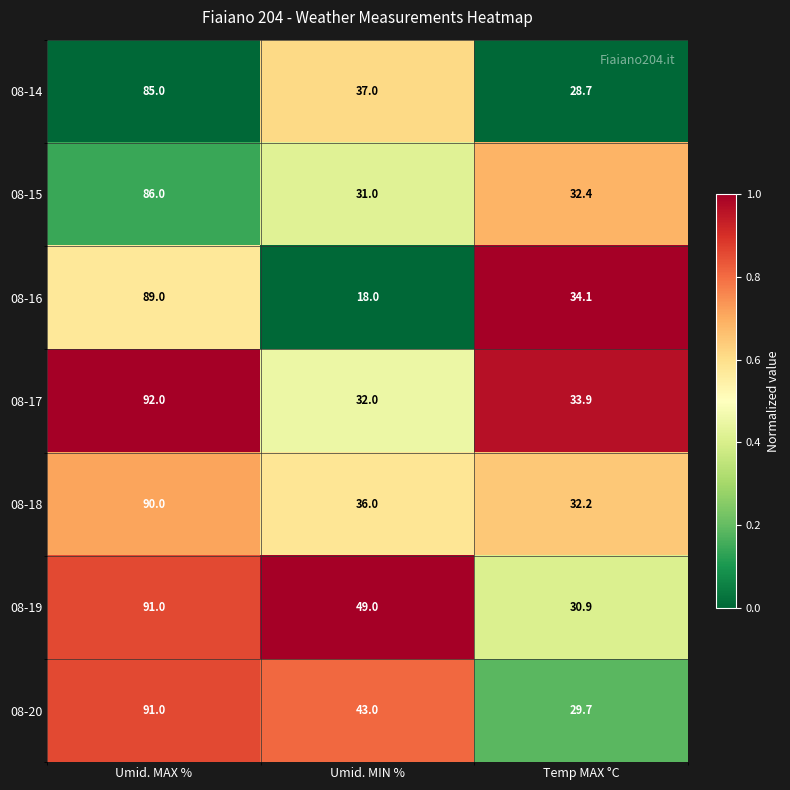

Rank the series at Temp MAX °C from highest to lowest value.

08-16, 08-17, 08-15, 08-18, 08-19, 08-20, 08-14